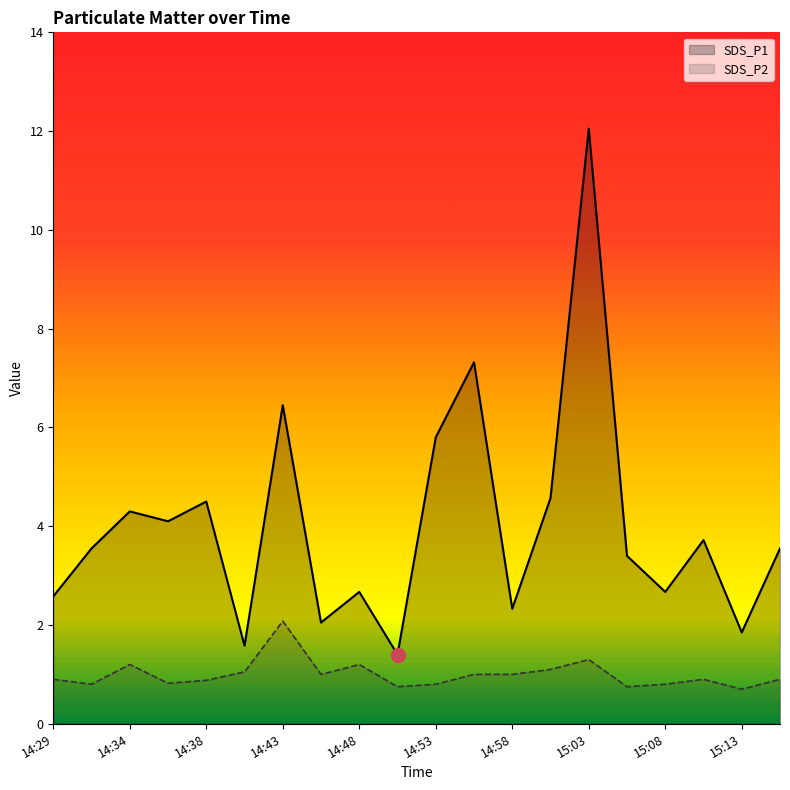

At how many categories does at least one series exceed 5?

4